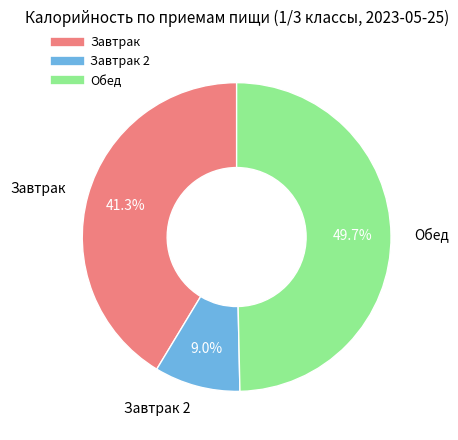

Count the number of slices in the pie.

3